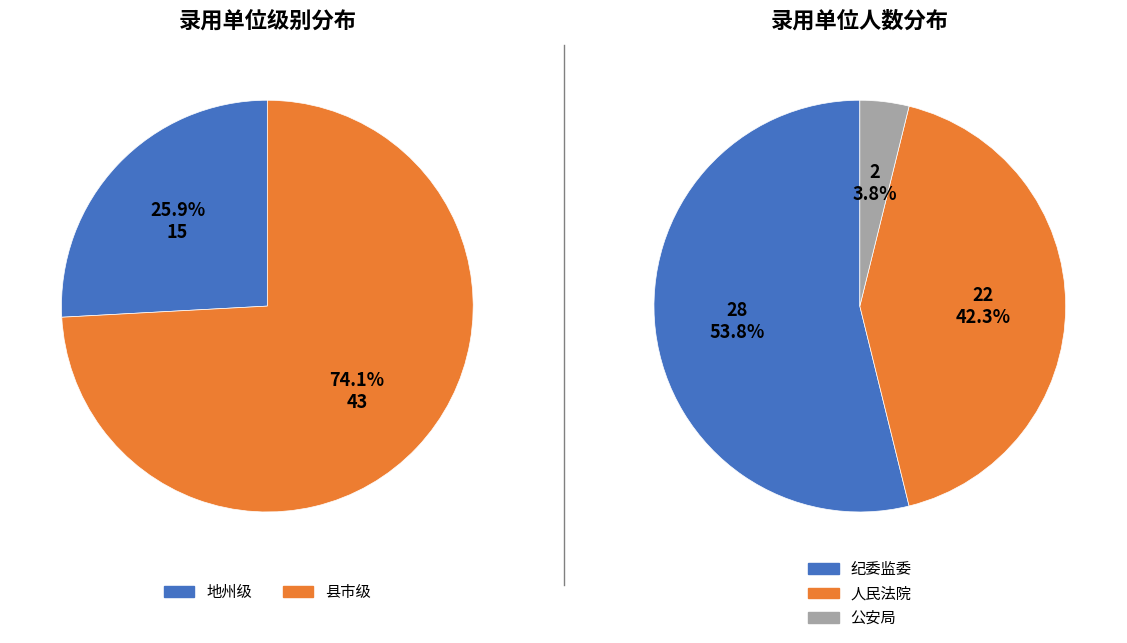

The 县市级 slice represents 74% of the pie. True or false?

True